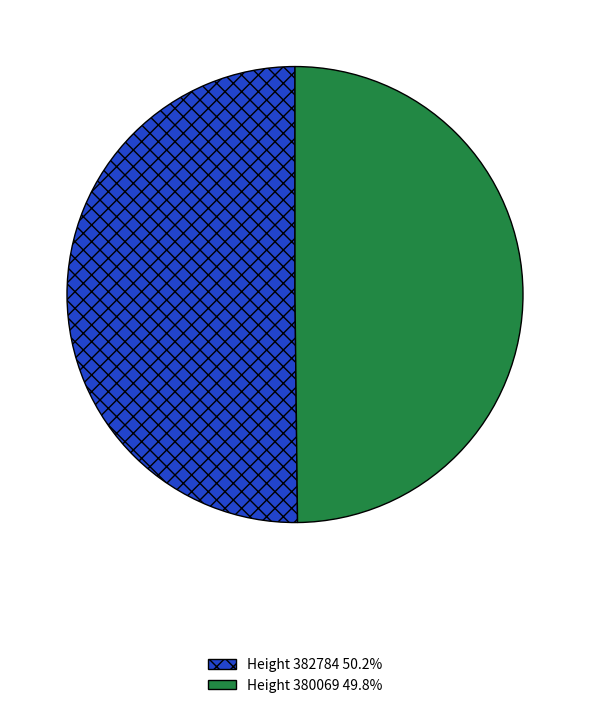

Combined, do Height 382784 50.2% and Height 380069 49.8% account for over 50%?

Yes